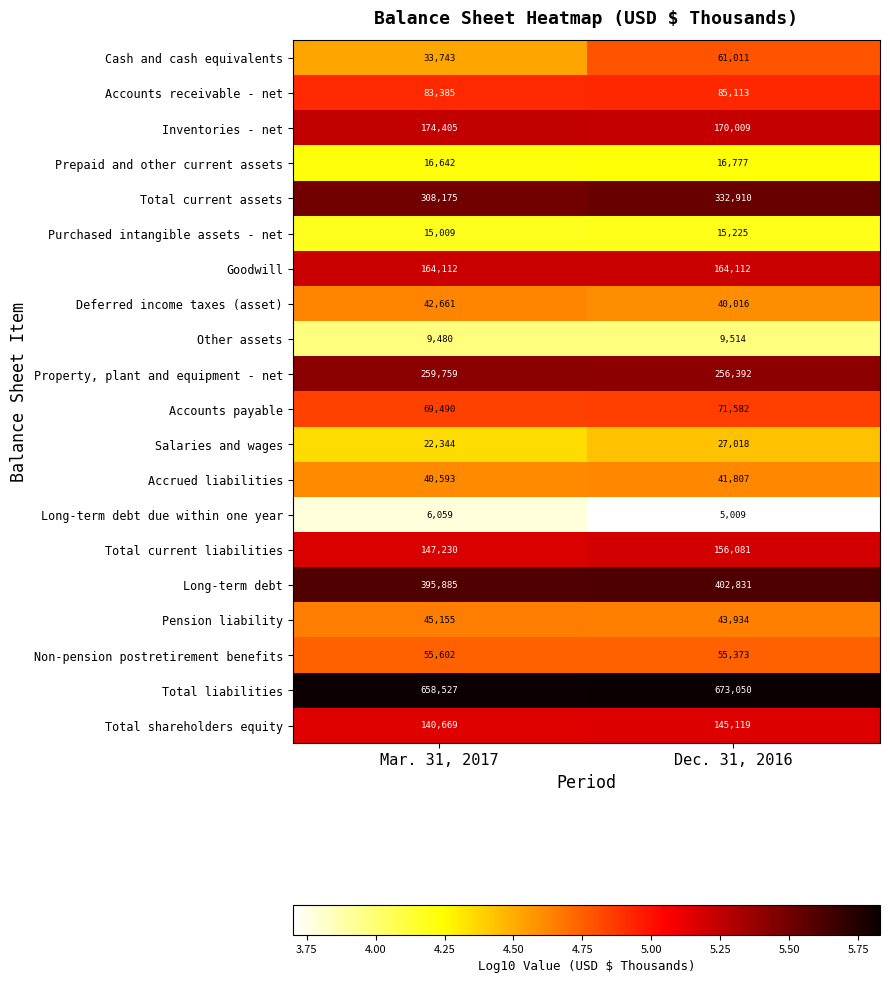

At which category is the sum across all series the highest?

Dec. 31, 2016